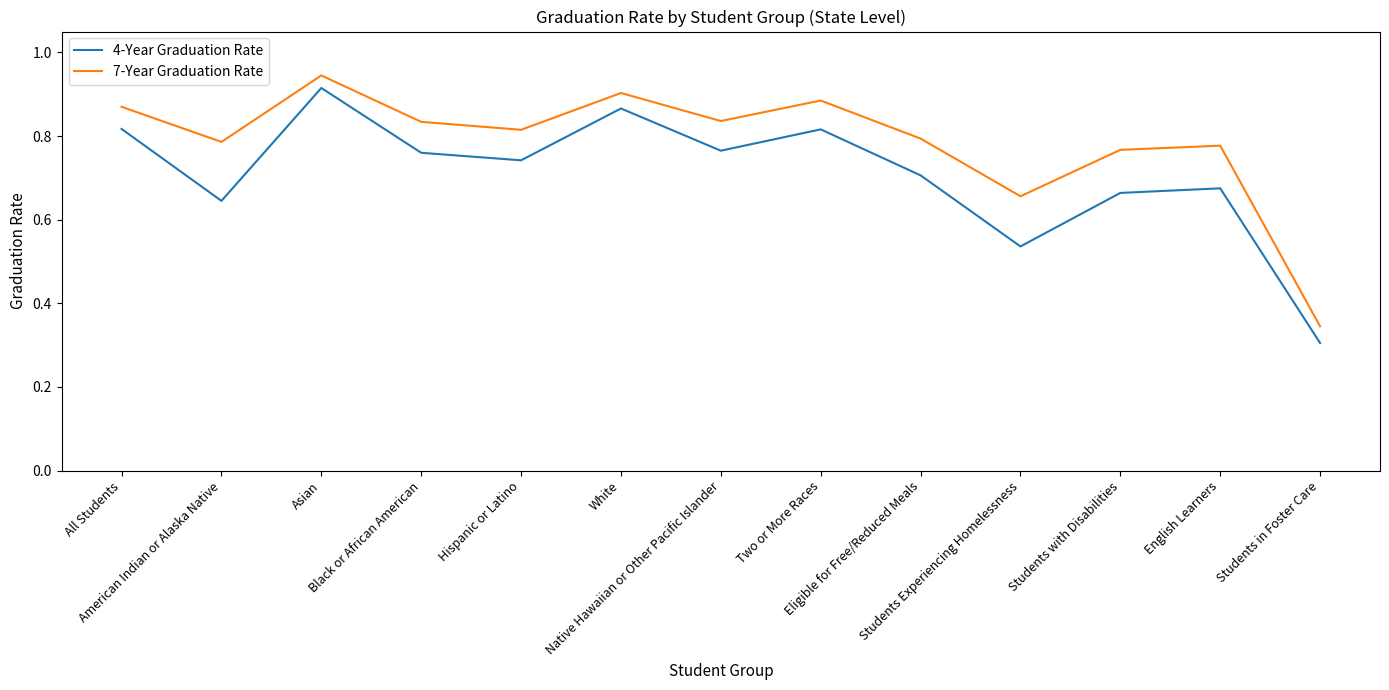

Which category has the highest value across all series?

Asian